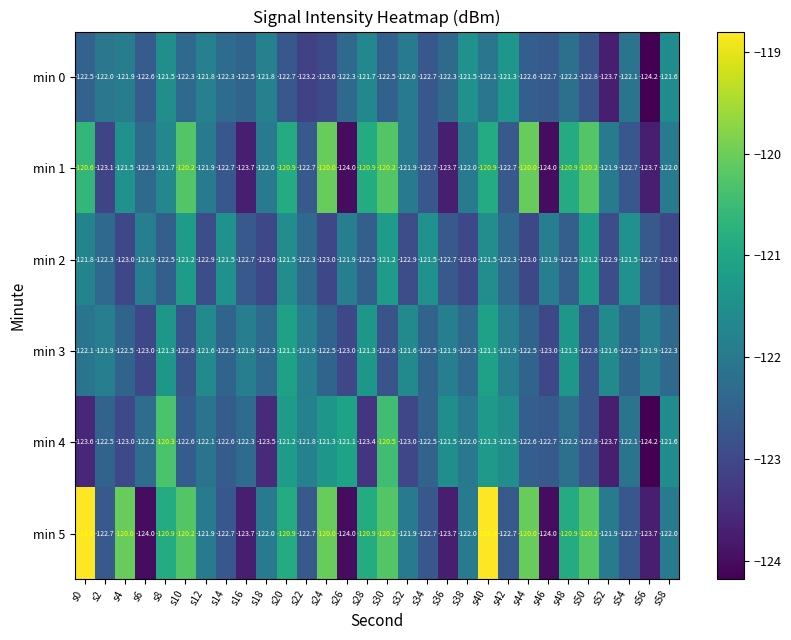

How many data points in min 1 are above -121?

10